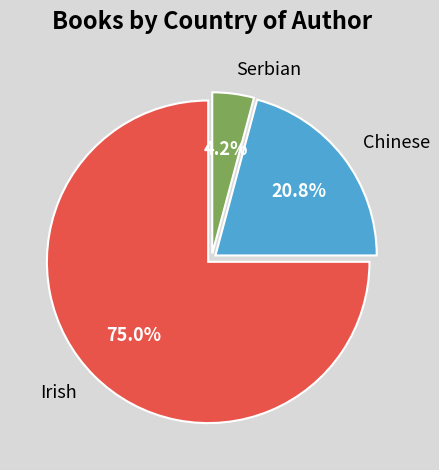

To the nearest percent, what portion does Chinese represent?

21%